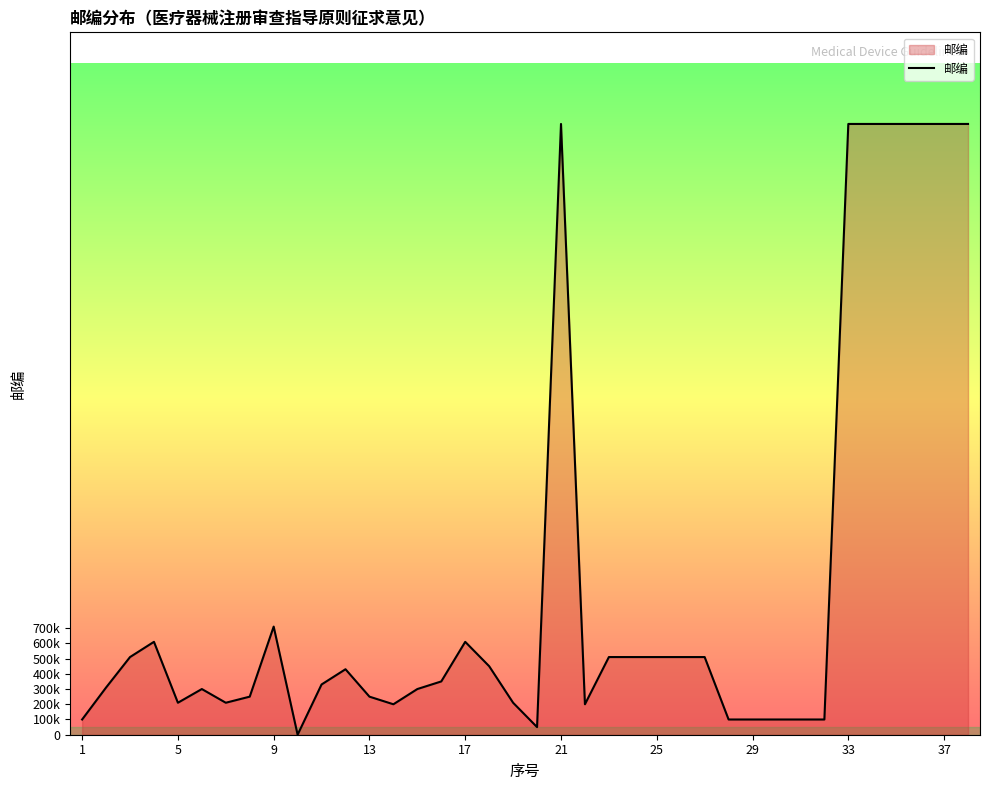

Does the chart display data point markers on the line(s)?

No